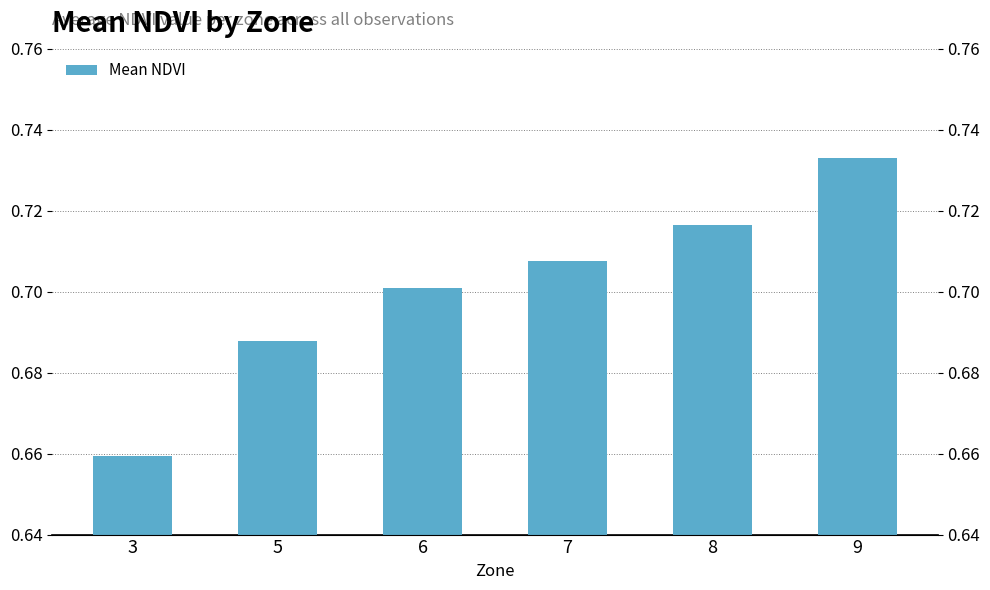

List the labels in order of value, smallest first.

3, 5, 6, 7, 8, 9